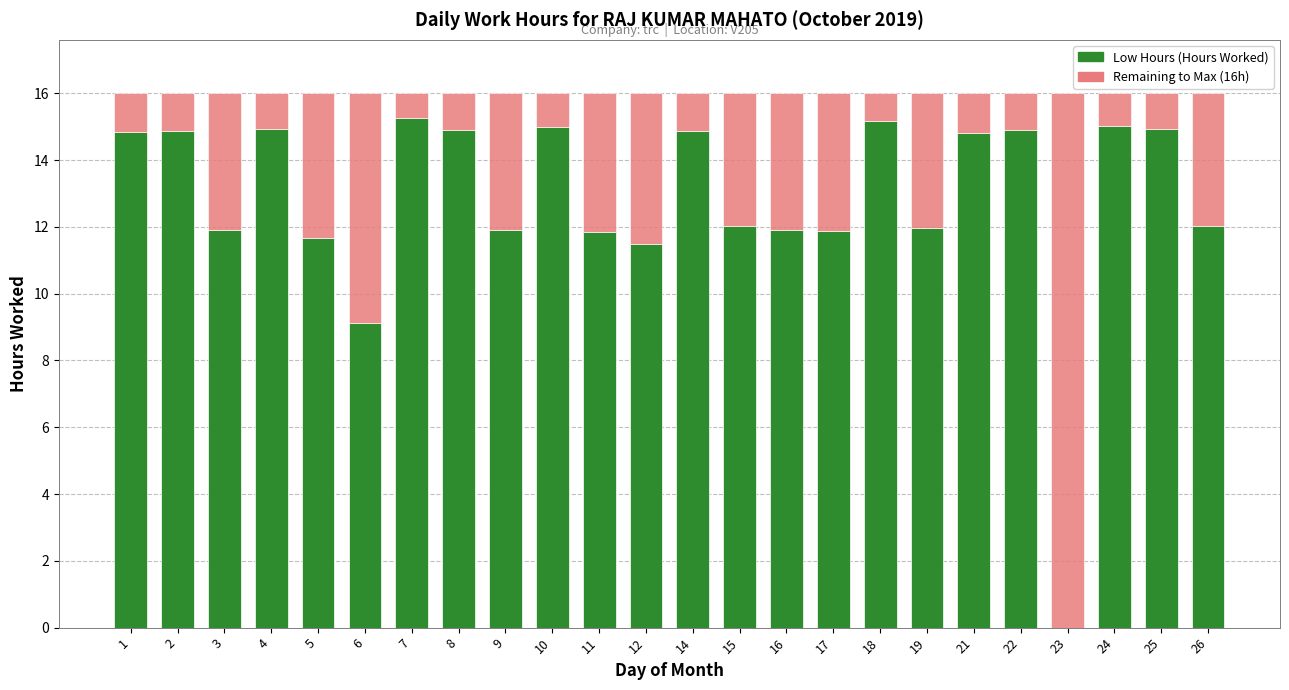

What is the maximum value for Low Hours (Hours Worked)?

15.3